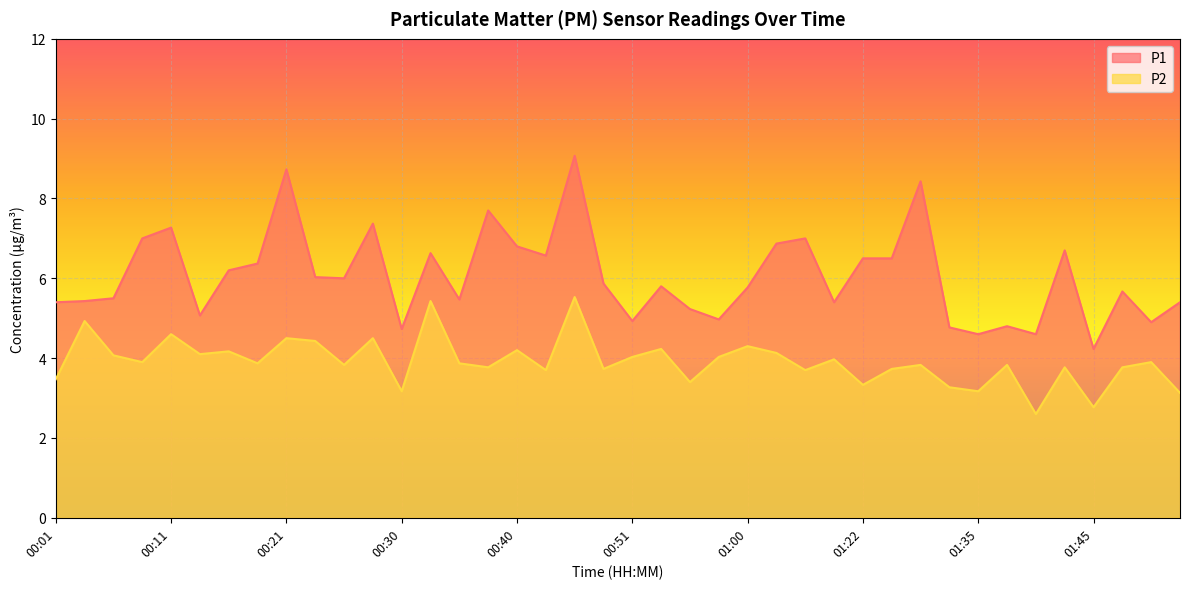

Rank the series by their average value, from lowest to highest.

P2, P1